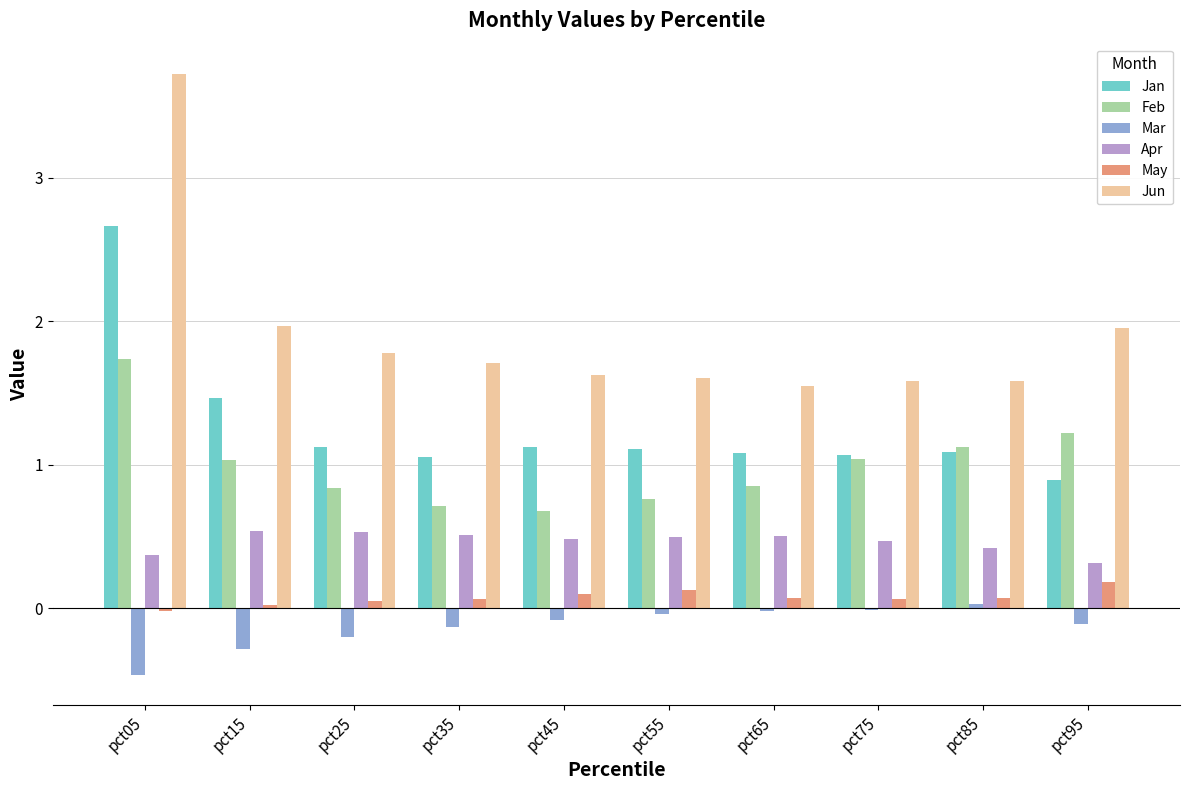

Rank the series at pct25 from highest to lowest value.

Jun, Jan, Feb, Apr, May, Mar